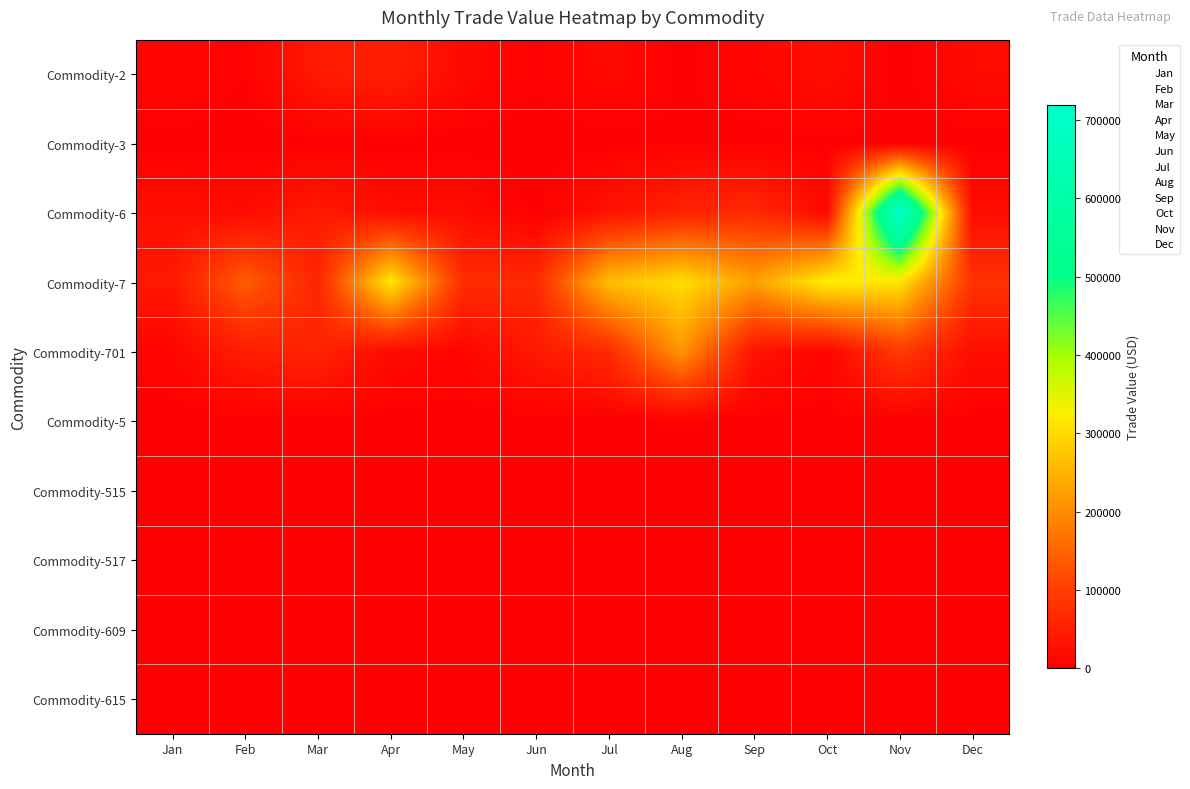

Which series has the widest spread of values?

Nov